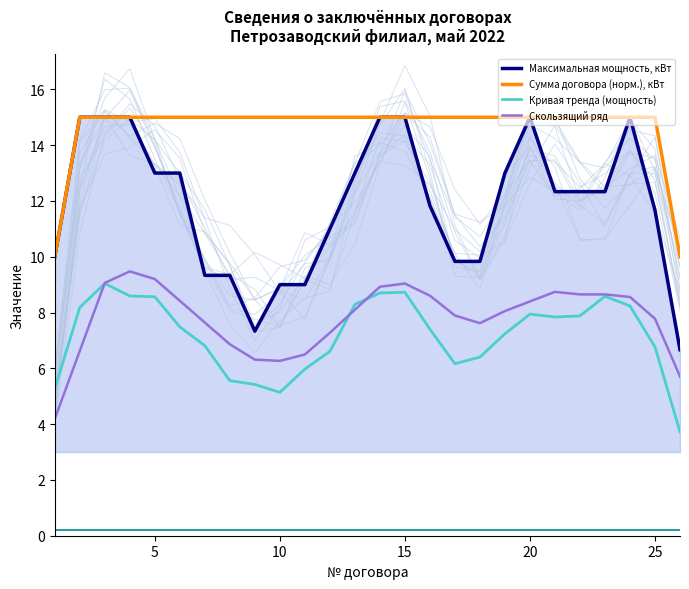

How many values in the Скользящий ряд series exceed 8?

14